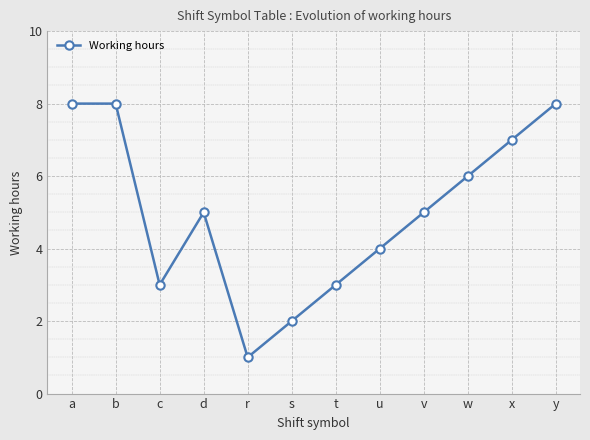

How many points are lower than both their immediate neighbors (excluding endpoints)?

2